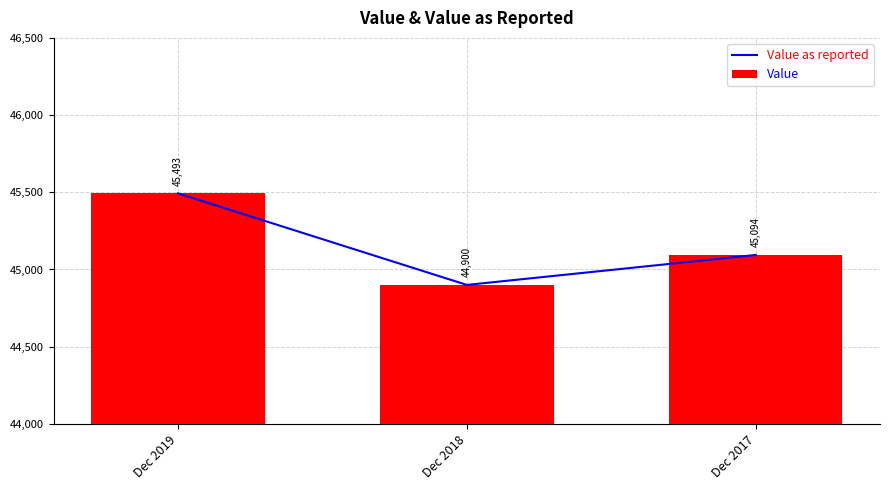

What is the highest value of the Value series?

45493